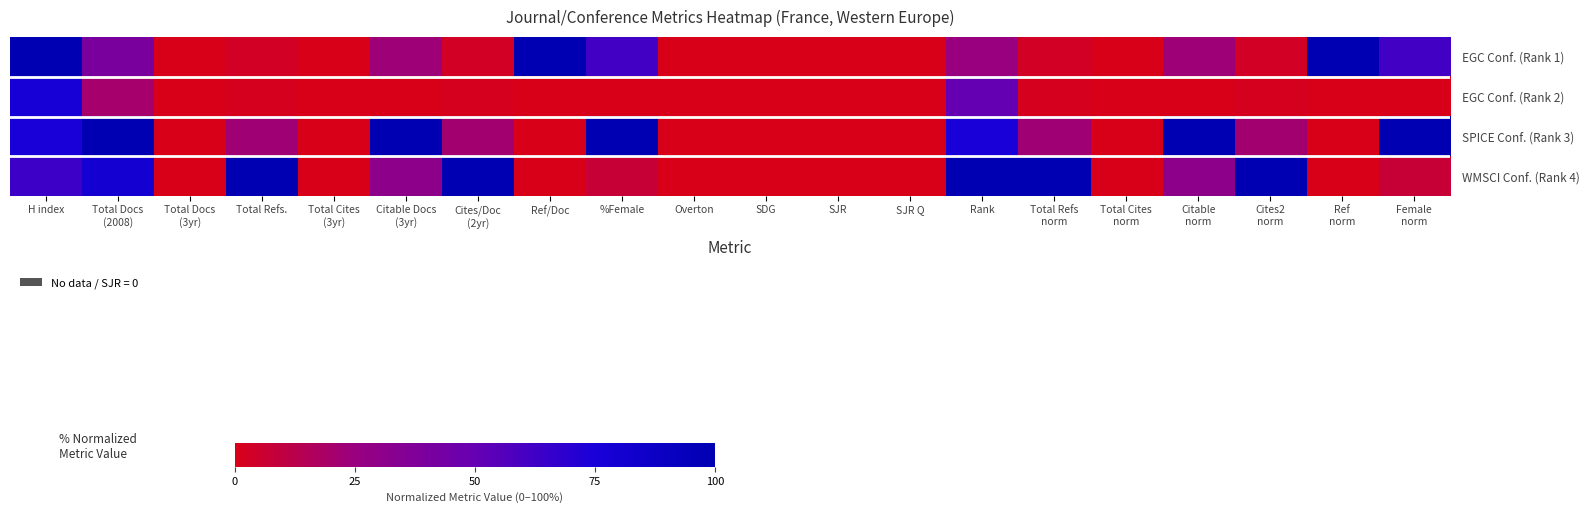

Which series has the largest range (max minus min)?

EGC Conf. (Rank 1)